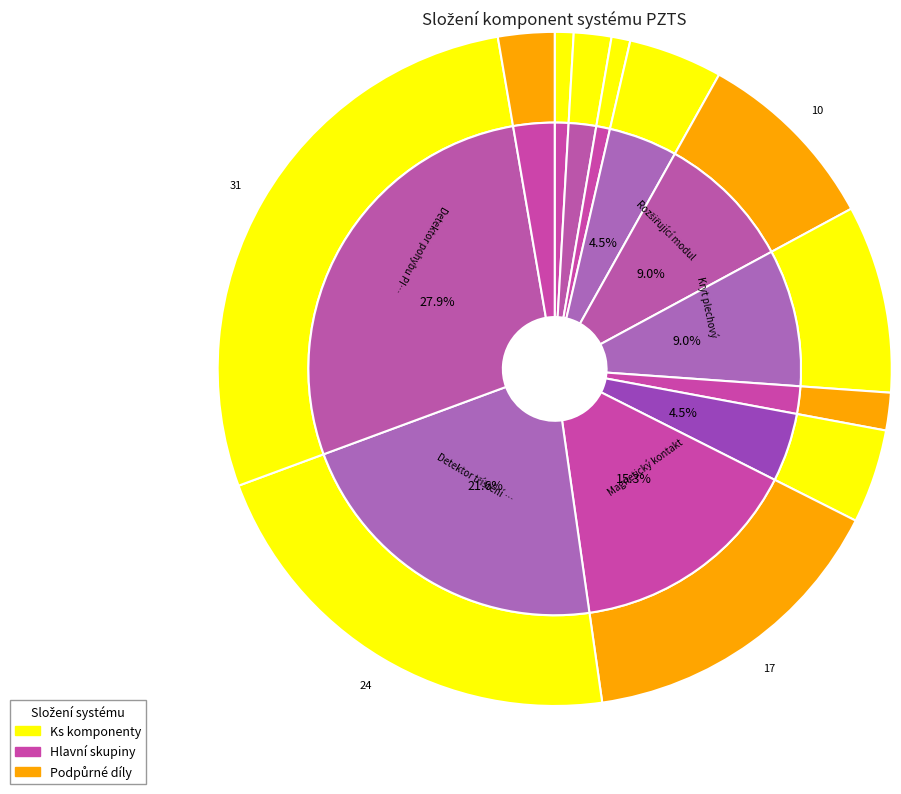

What is the change in value from Akumulátor 17Ah to Kryt plechový?

+8